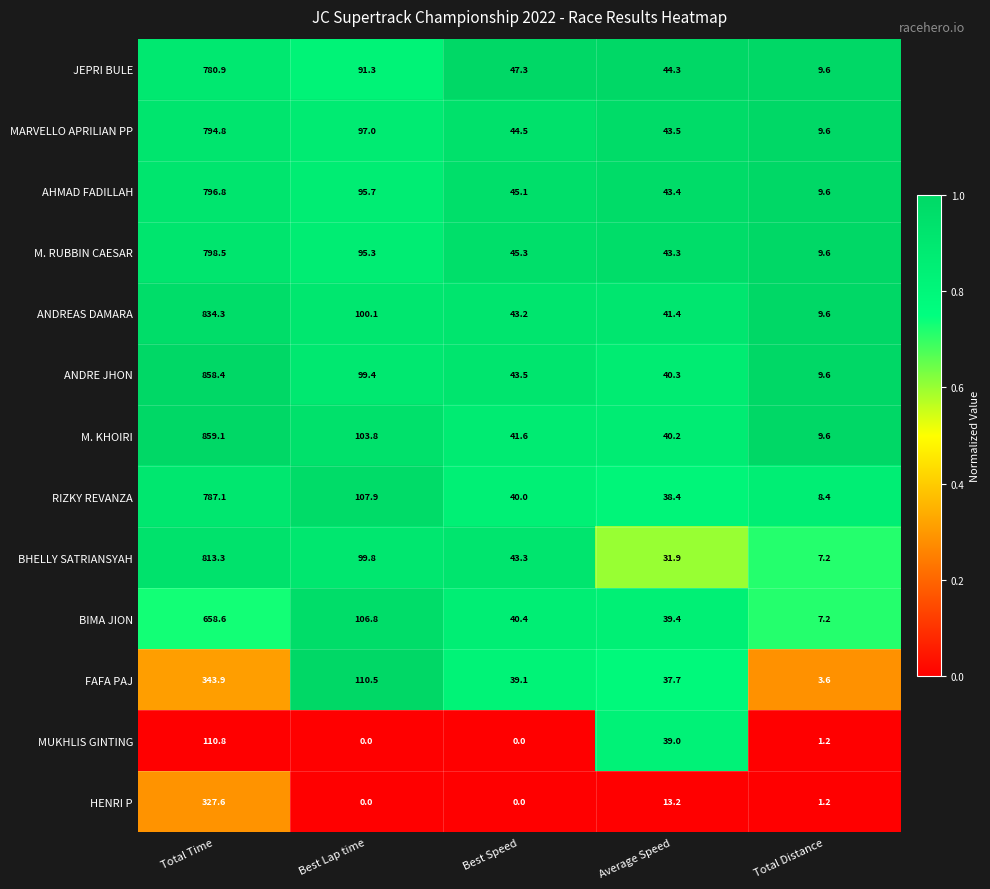

At which label is HENRI P closest to 163?

Average Speed